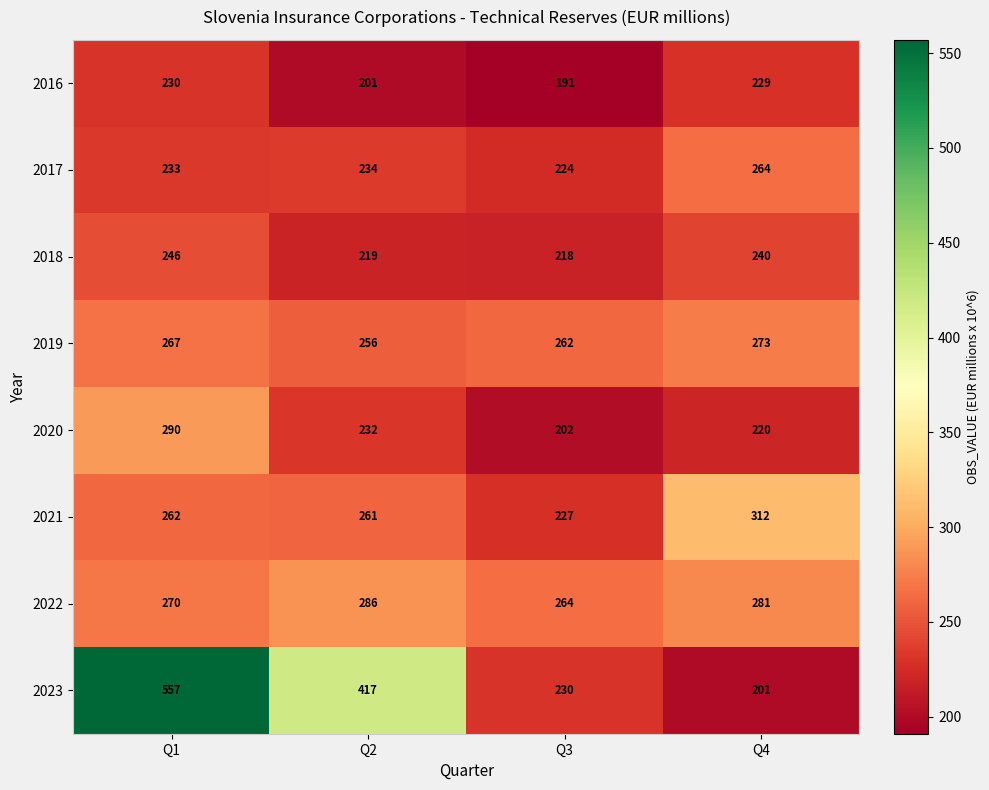

At which category does the chart reach its minimum across all series?

Q3